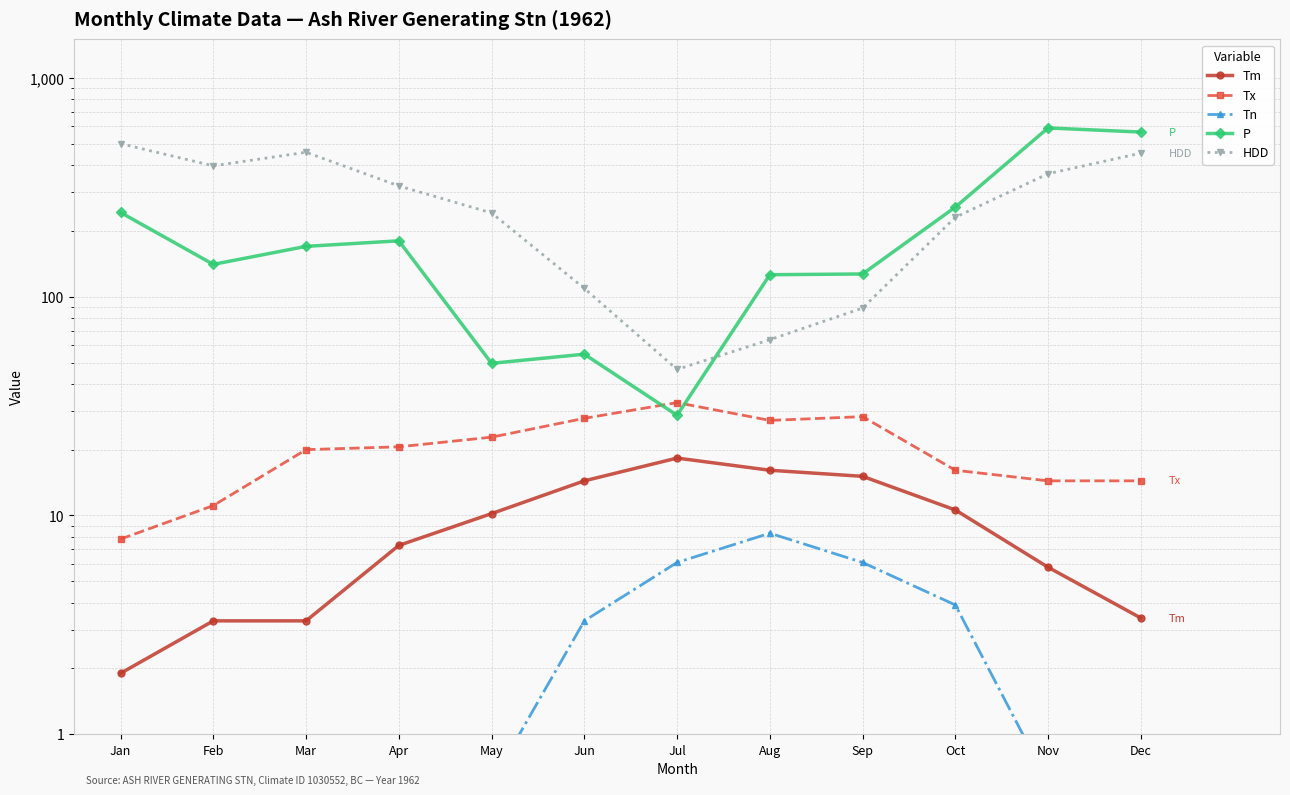

What is the value of the Tx point at the 5th from the left?

22.8